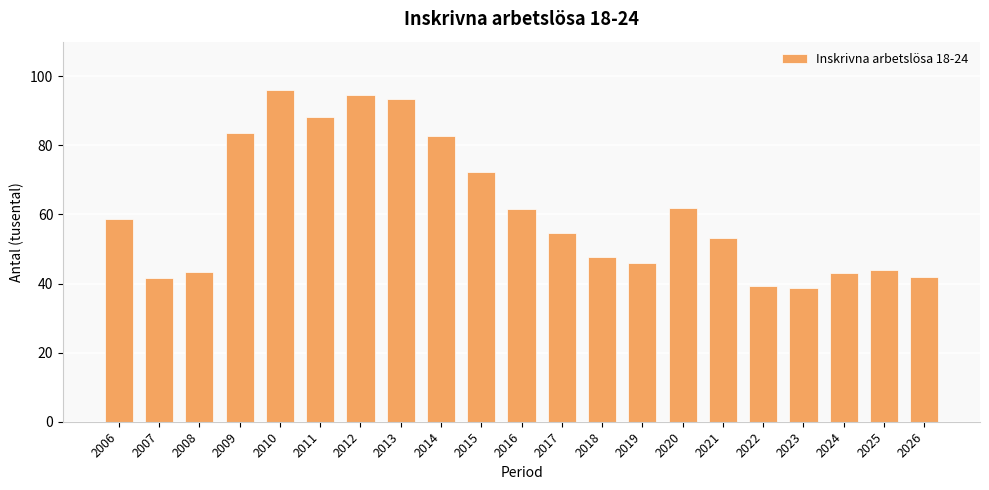

Approximately how many times larger is the value at 2024 compared to 2011?

0.5